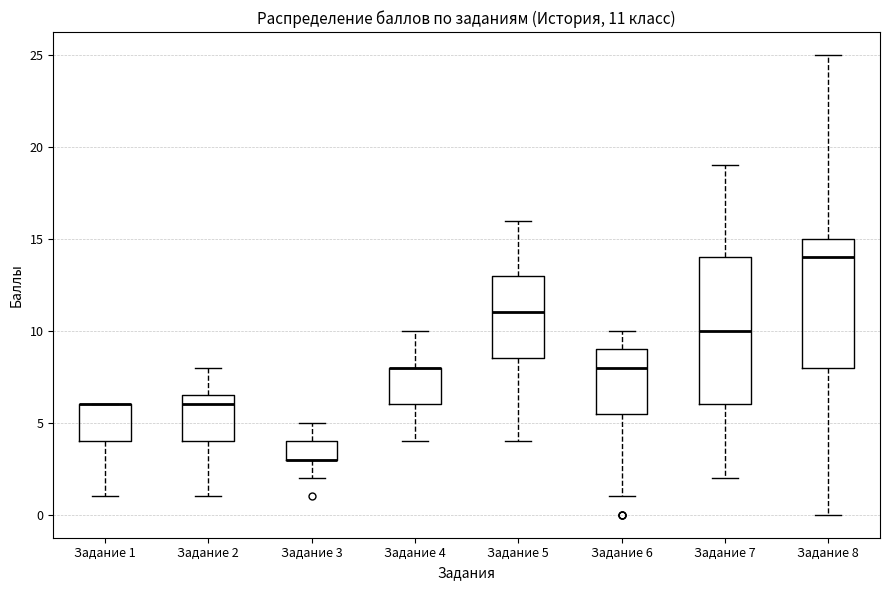

Comparing the boxes themselves (not the whiskers), which one is the tallest?

Задание 7